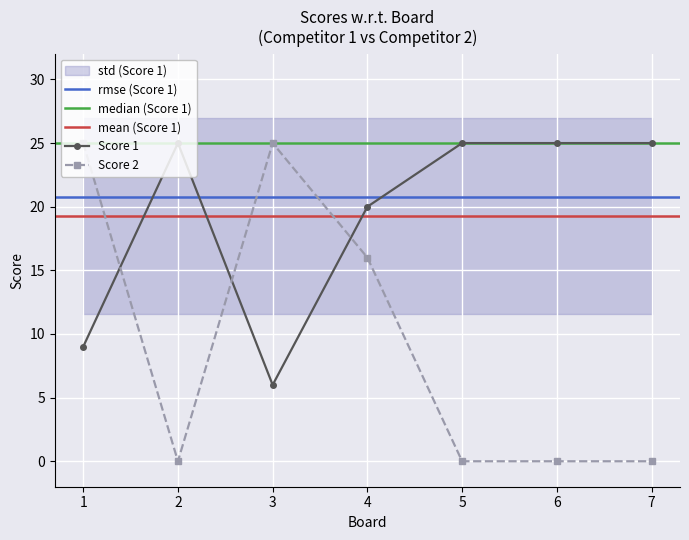

List the labels in order of Score 1 value, smallest first.

3, 1, 4, 2, 5, 6, 7